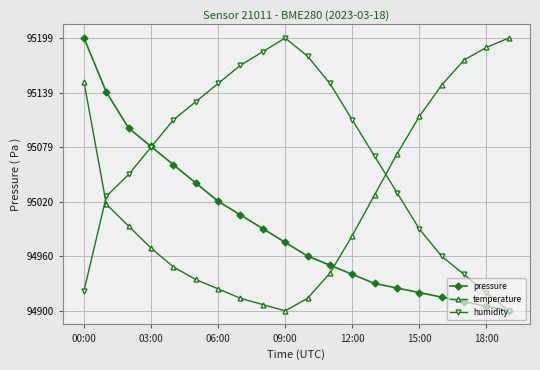

What is the lowest value of the temperature series?

94900.0